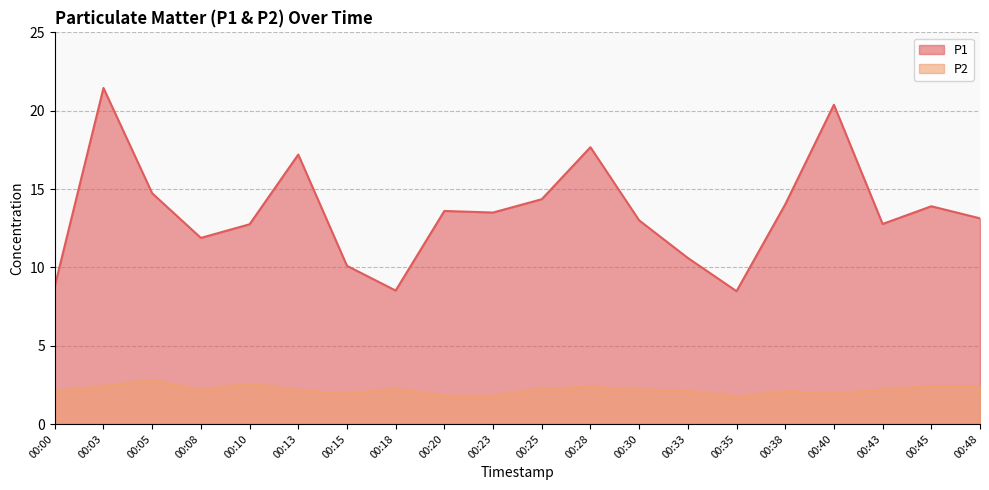

What are all the series names shown in the legend?

P1, P2